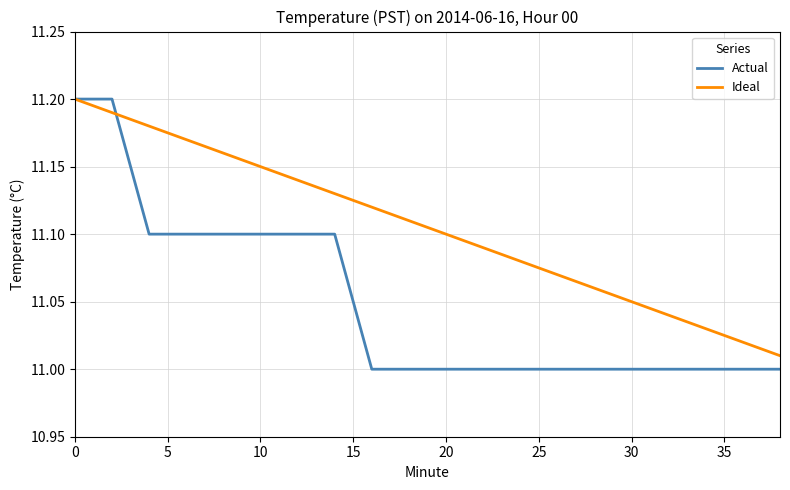

Which series has the largest total across all categories?

Ideal